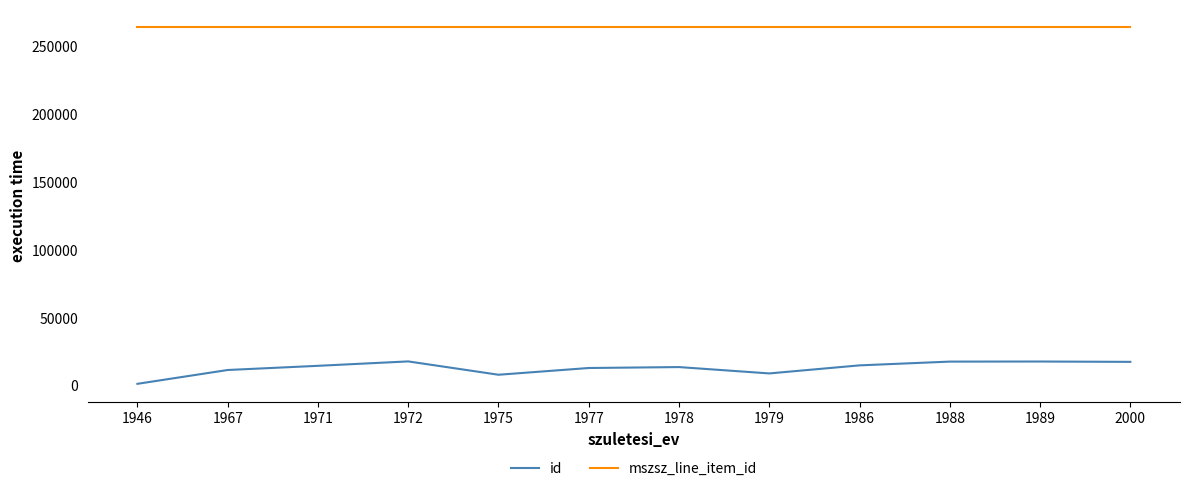

True or false: mszsz_line_item_id and id intersect in this chart.

False